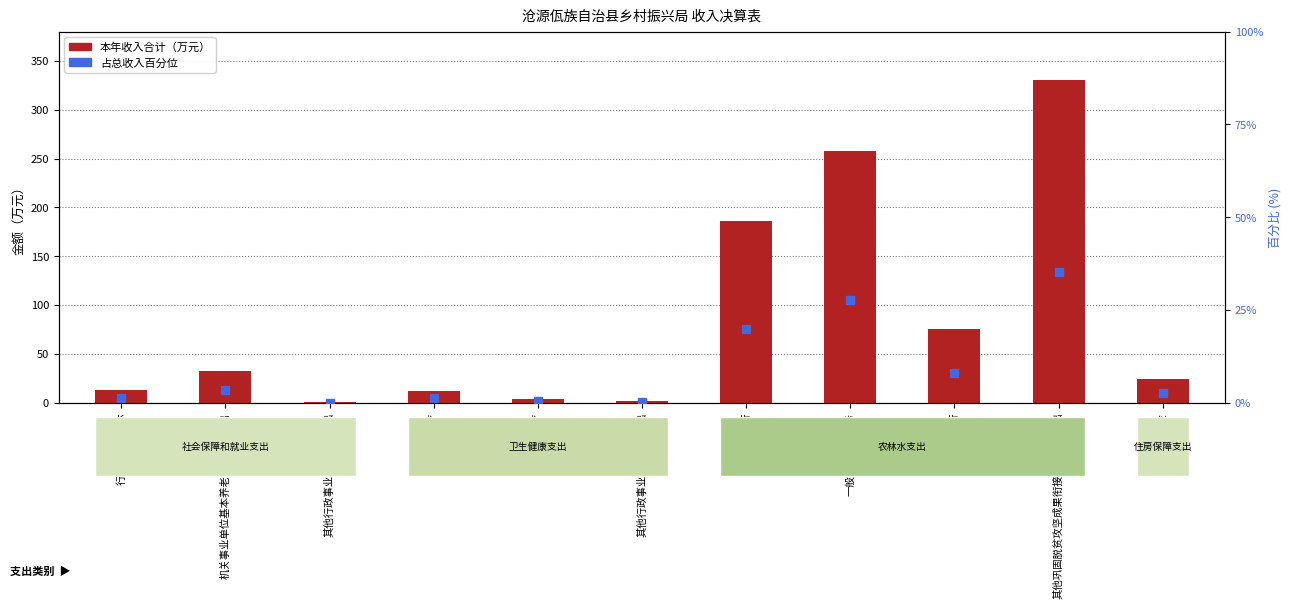

The value of 占比百分位 at 一般行政管理事务 is 27.6. True or false?

True